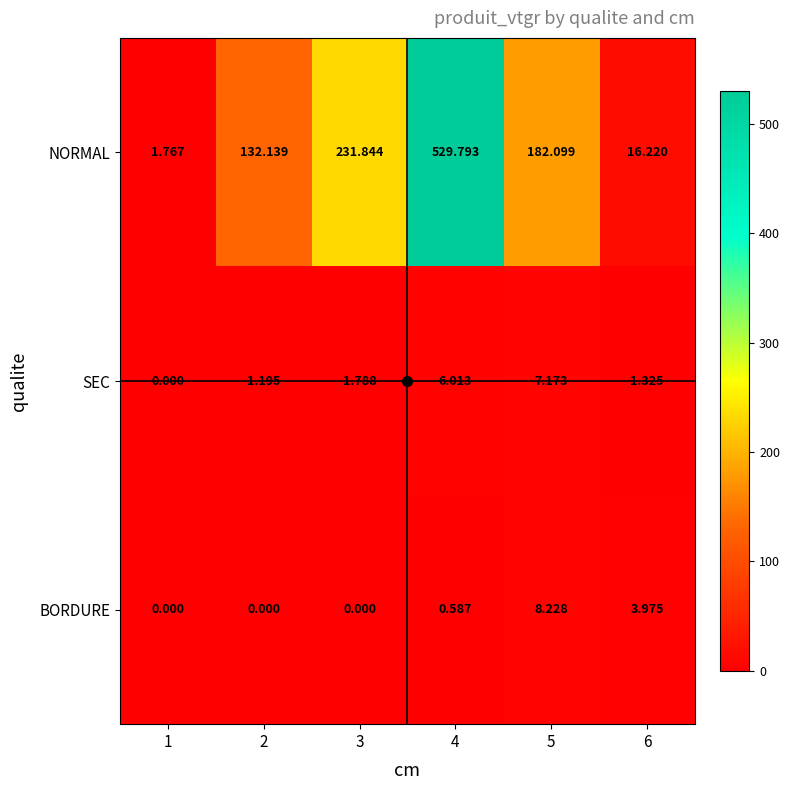

Which series has the largest range (max minus min)?

NORMAL